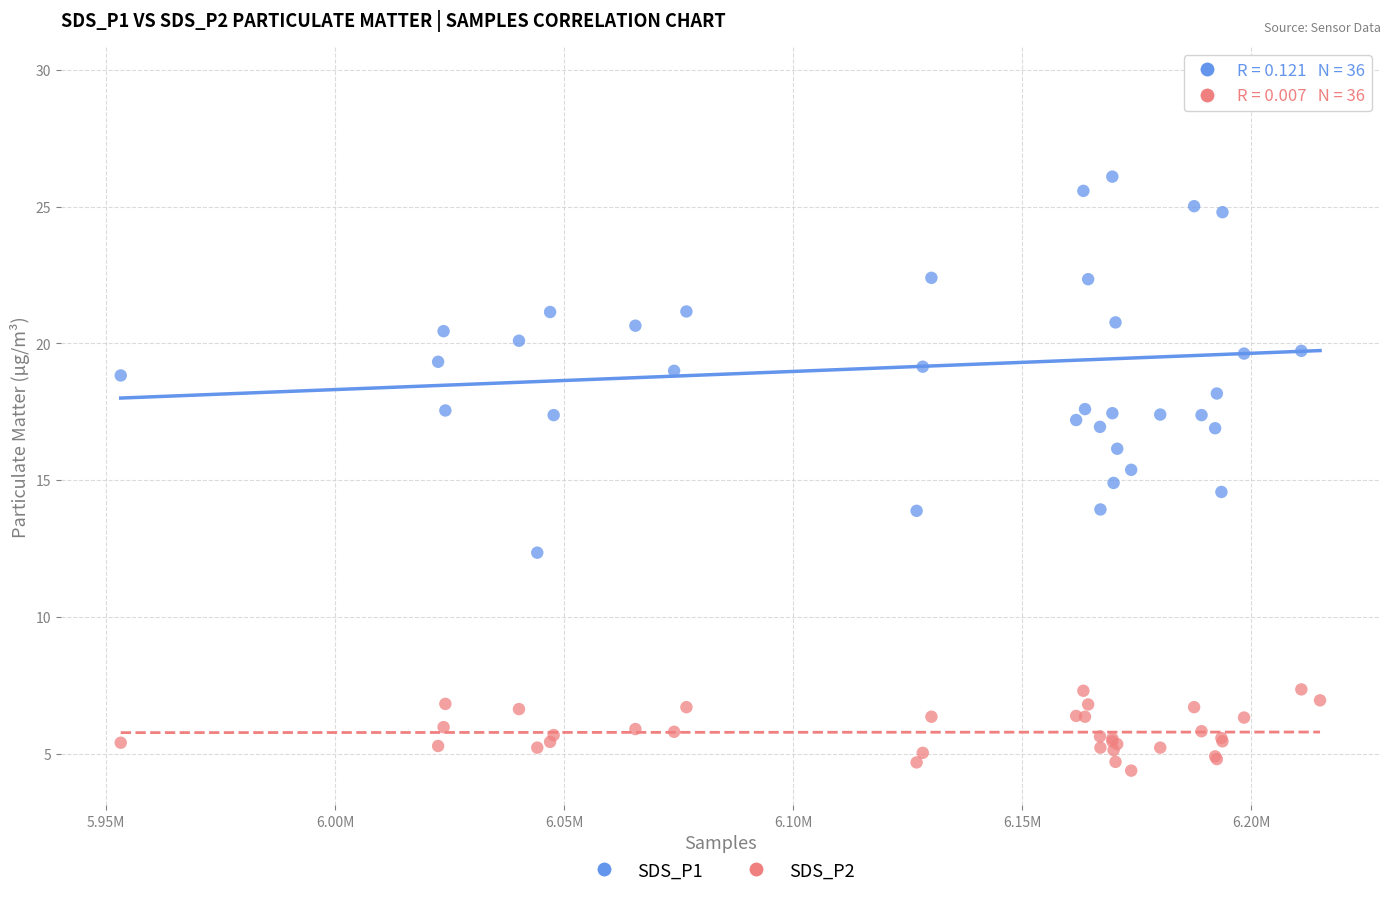

Which series contains the highest Y value?

SDS_P1